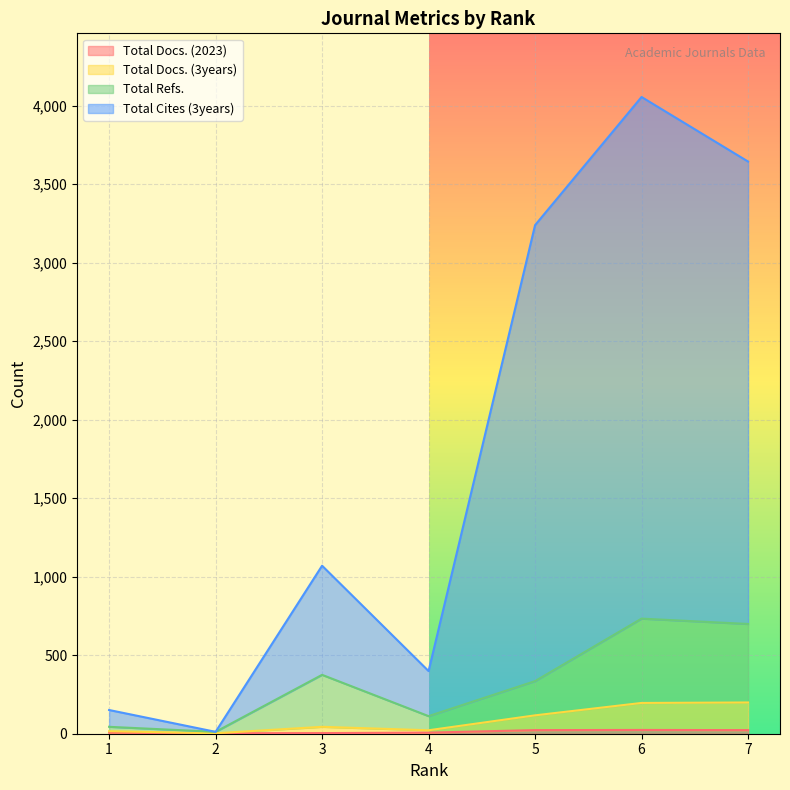

Reading left to right, what are all the values shown in this chart?

Total Docs. (2023): 7	3	4	7	23	24	23
Total Docs. (3years): 16	3	44	22	117	196	199
Total Refs.: 44	12	375	112	335	733	699
Total Cites (3years): 151	12	1070	399	3239	4055	3644